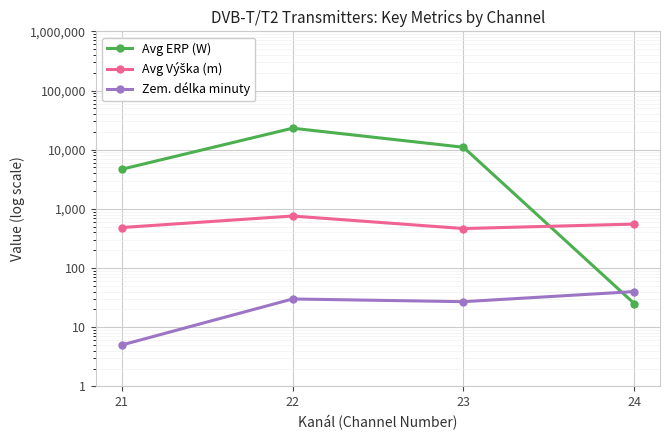

True or false: Zem. délka minuty and Avg Výška (m) intersect in this chart.

False